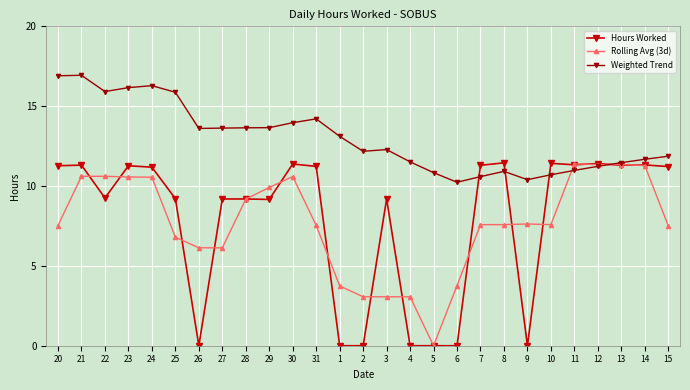

At how many categories does at least one series exceed 6?

27